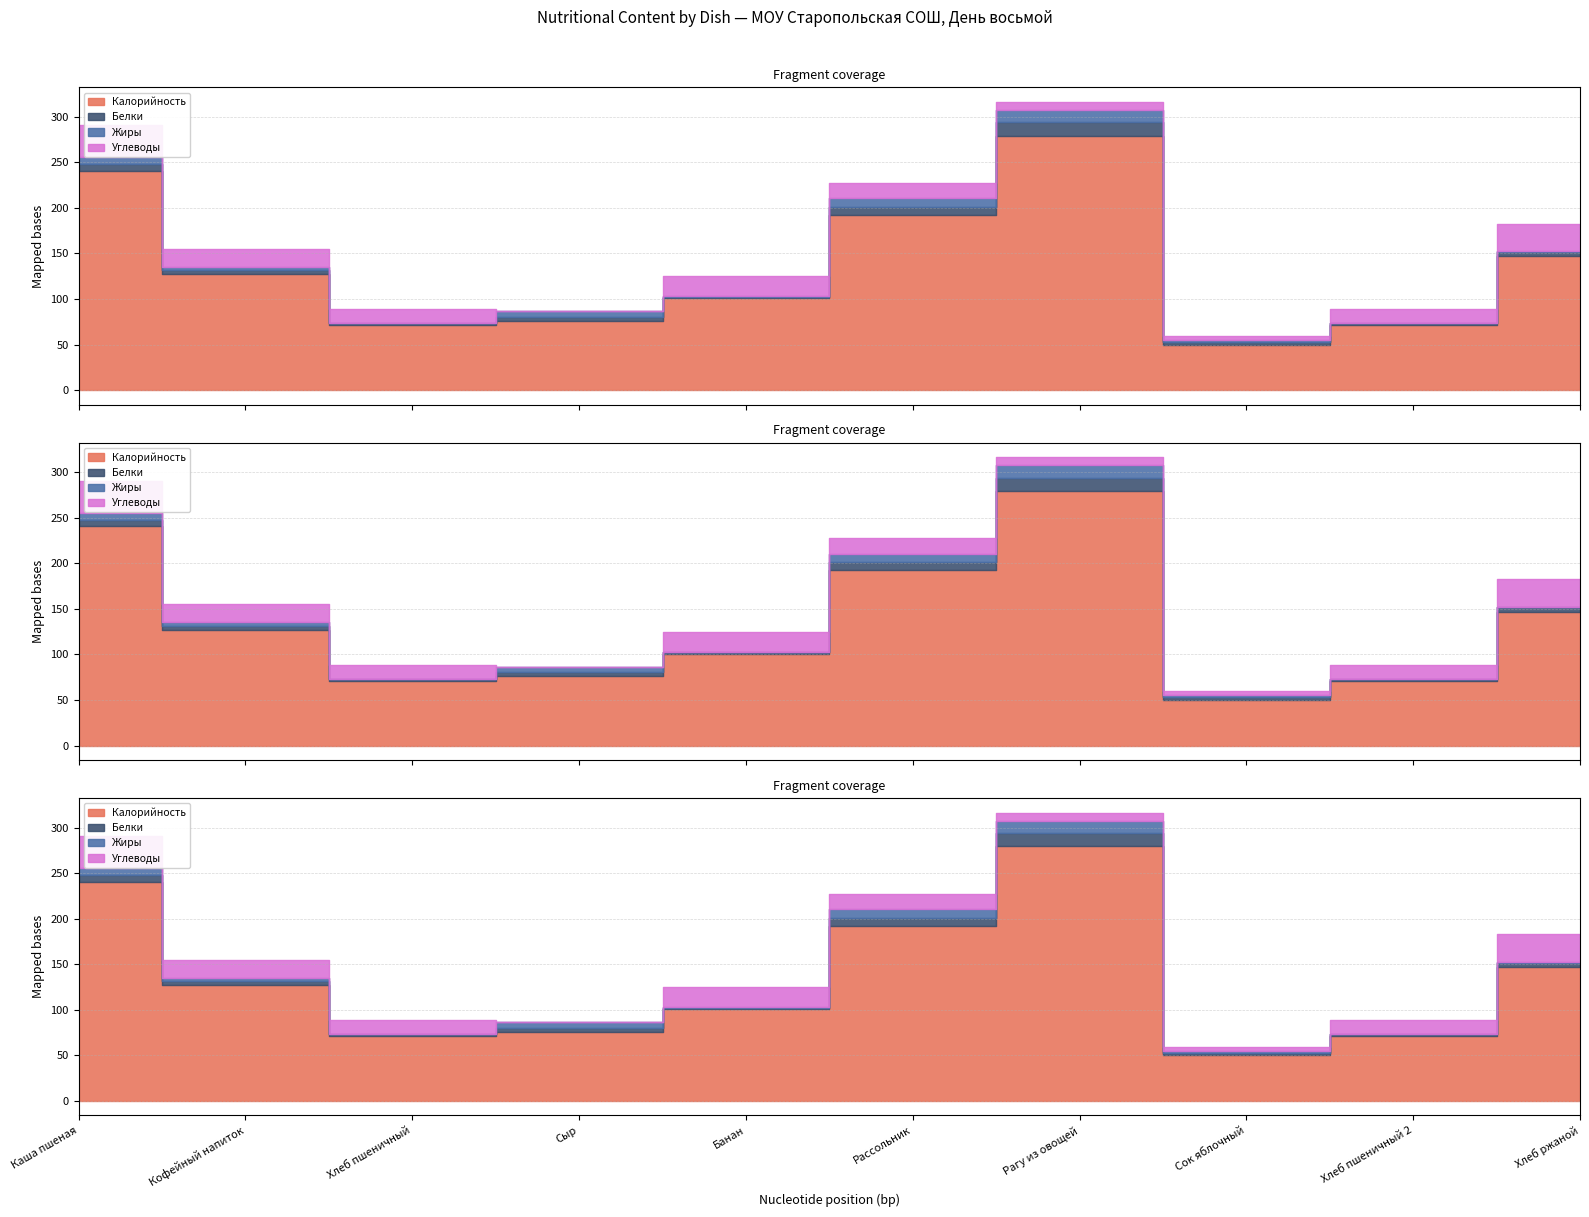

How many times do Белки and Углеводы cross each other?

4